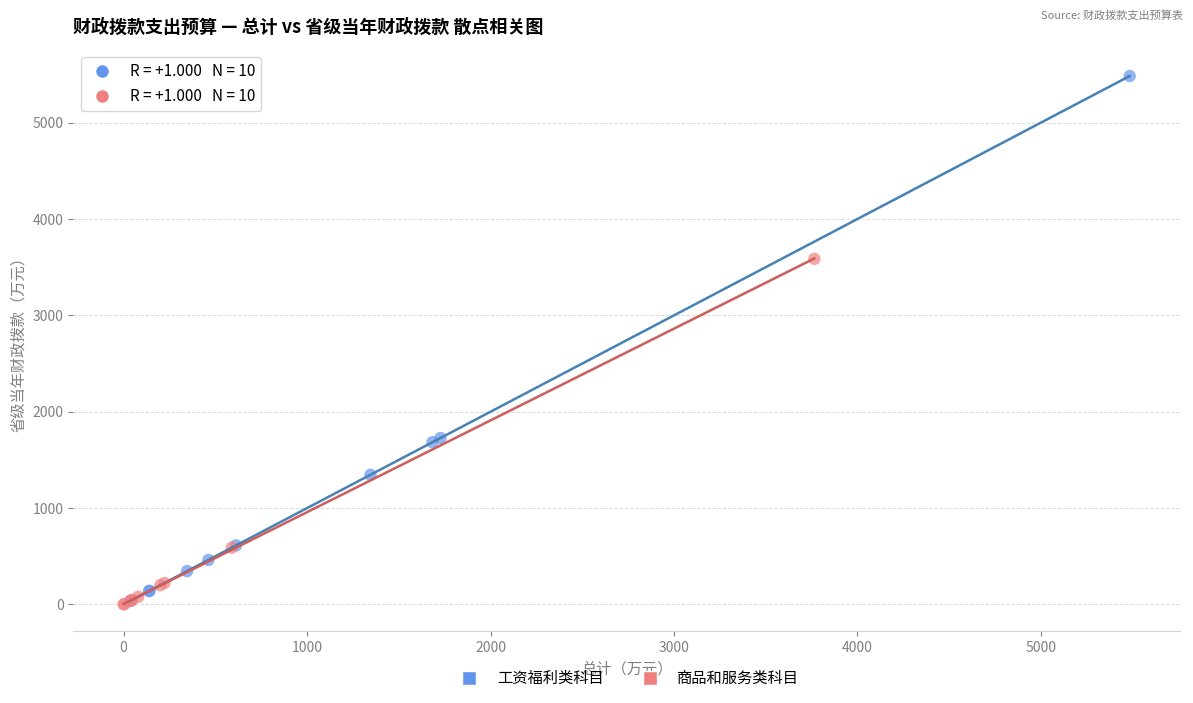

Which series reaches the maximum Y coordinate?

工资福利类科目